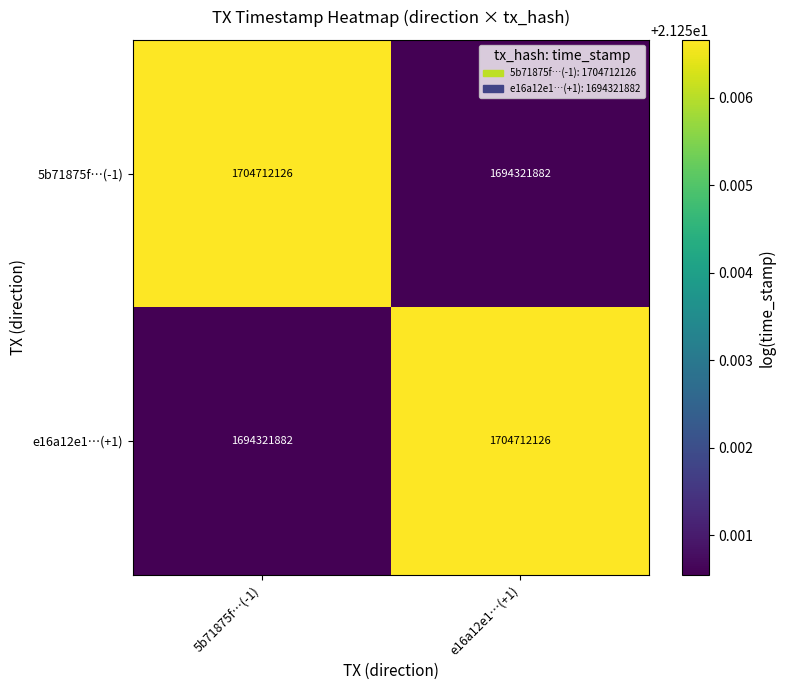

What is the spread (max minus min) of values at e16a12e1…(+1)?

10390244